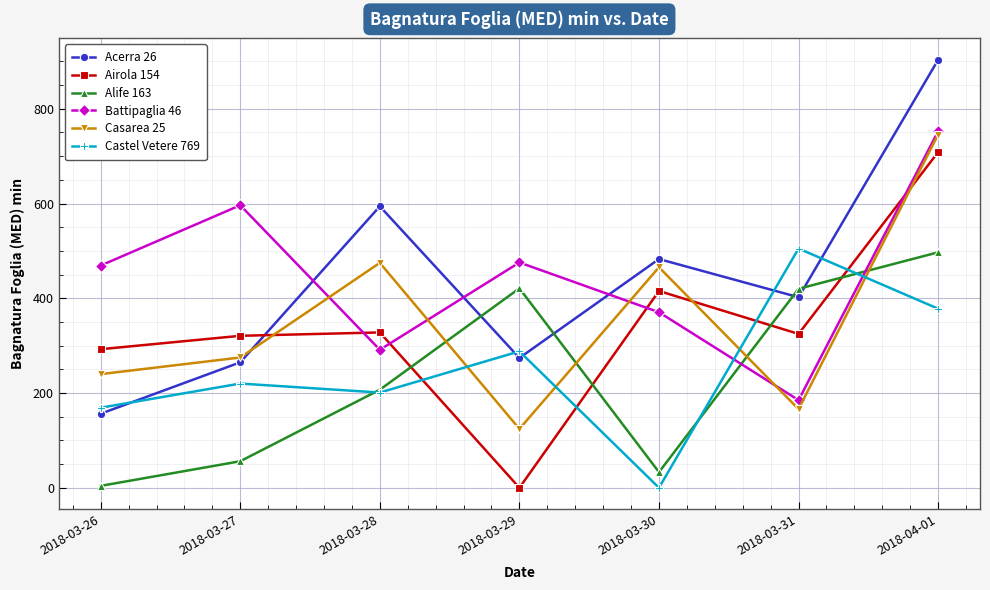

Which series has the largest total across all categories?

Battipaglia 46